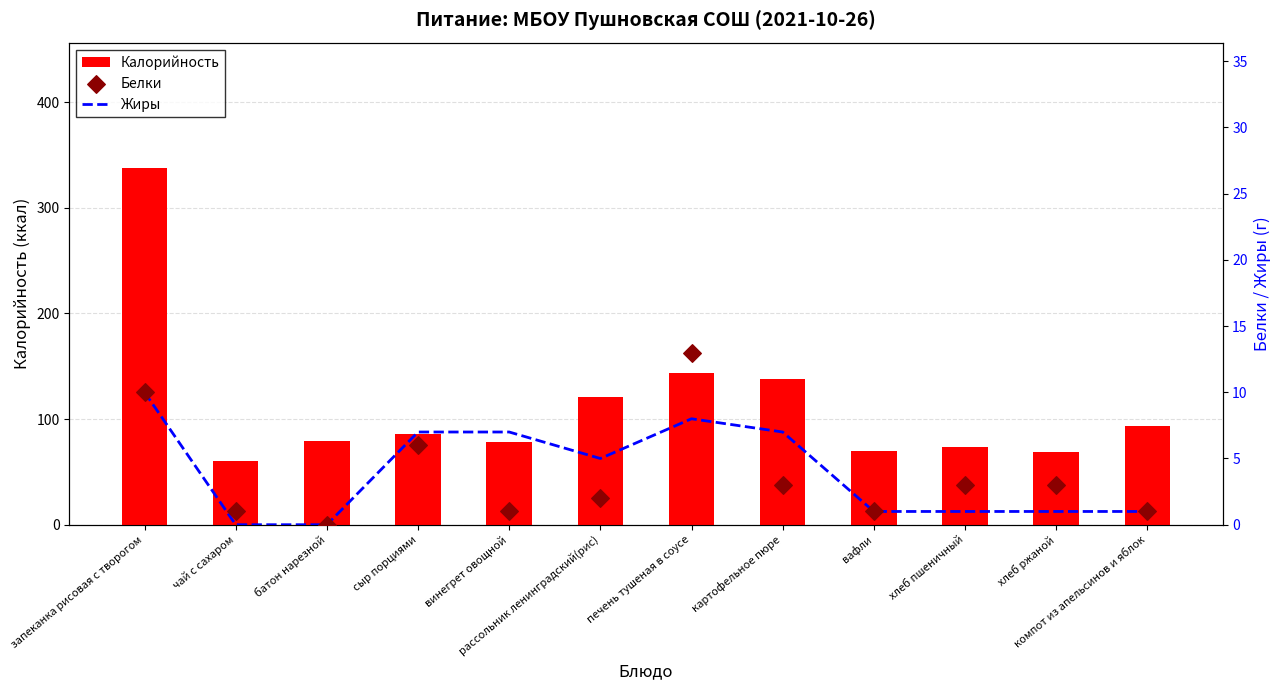

Which series has the widest spread of Y values?

Калорийность